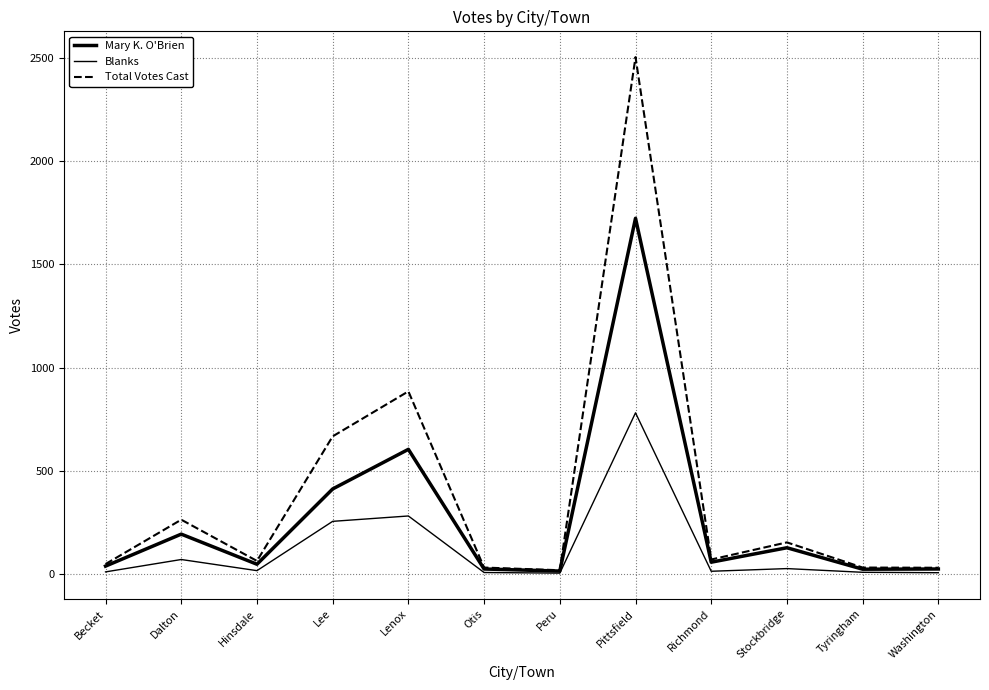

What is the approximate value of Total Votes Cast at Otis?

31